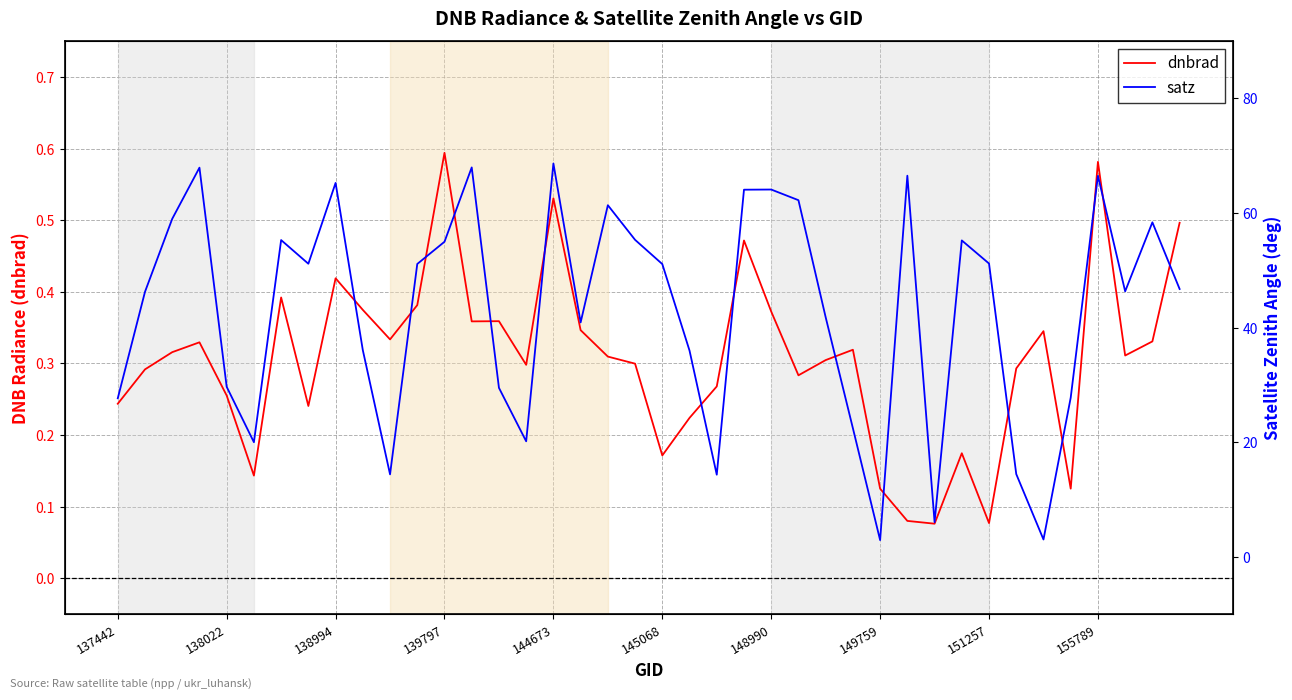

True or false: dnbrad has a value of 0.3 at 145068.

False